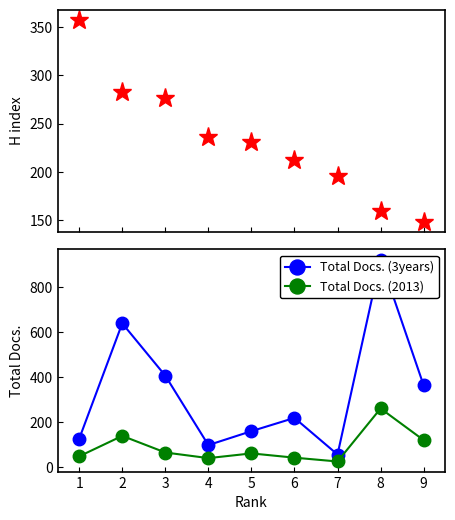

What is the value of the Total Docs. (2013) point at the 8th from the left?

259